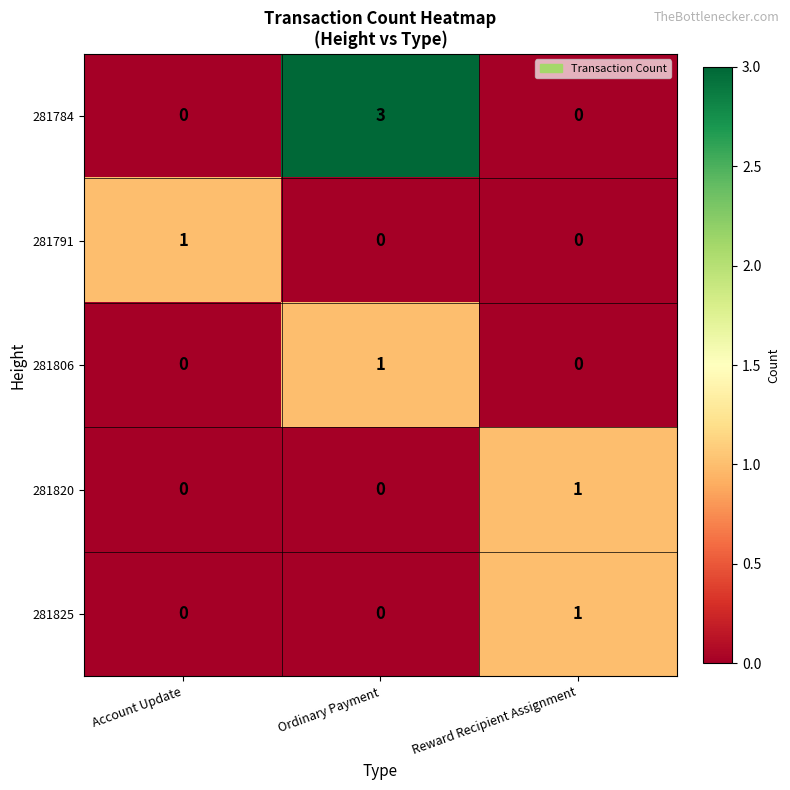

At how many categories does at least one series exceed 0?

3